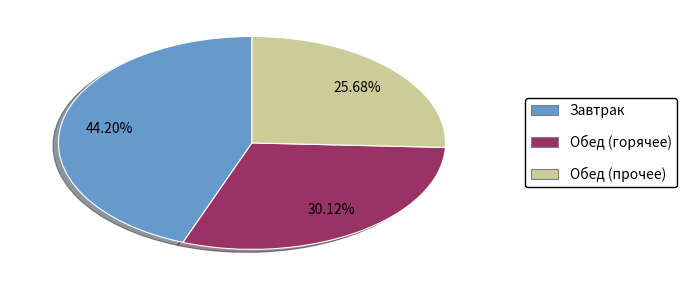

Is there any slice that represents more than half of the pie?

No